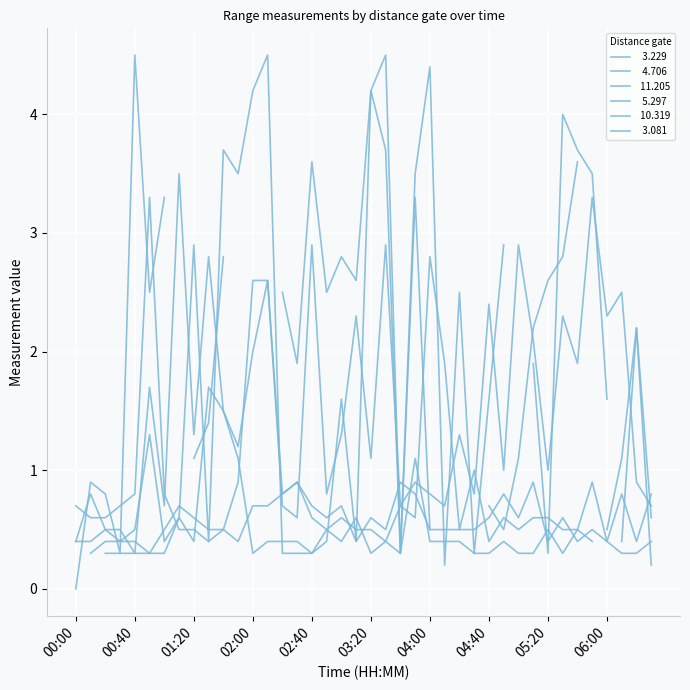

True or false:  10.319 and  11.205 cross at least once.

True